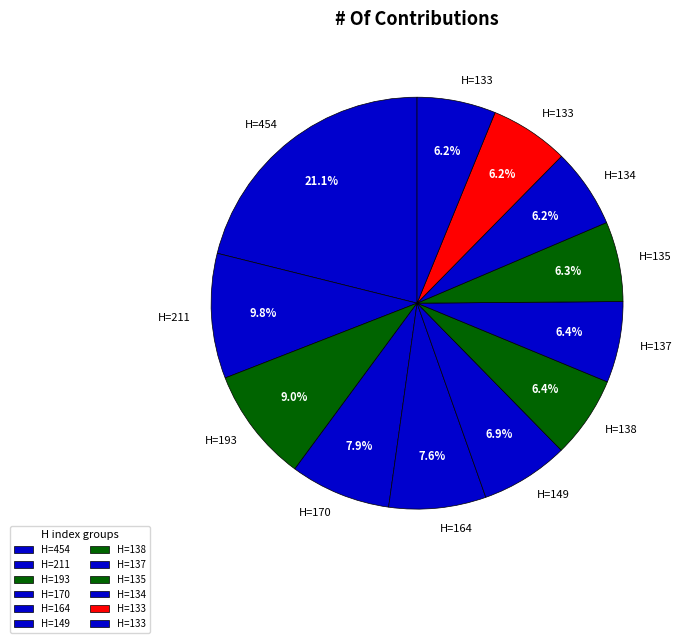

How many segments does this pie chart have?

12